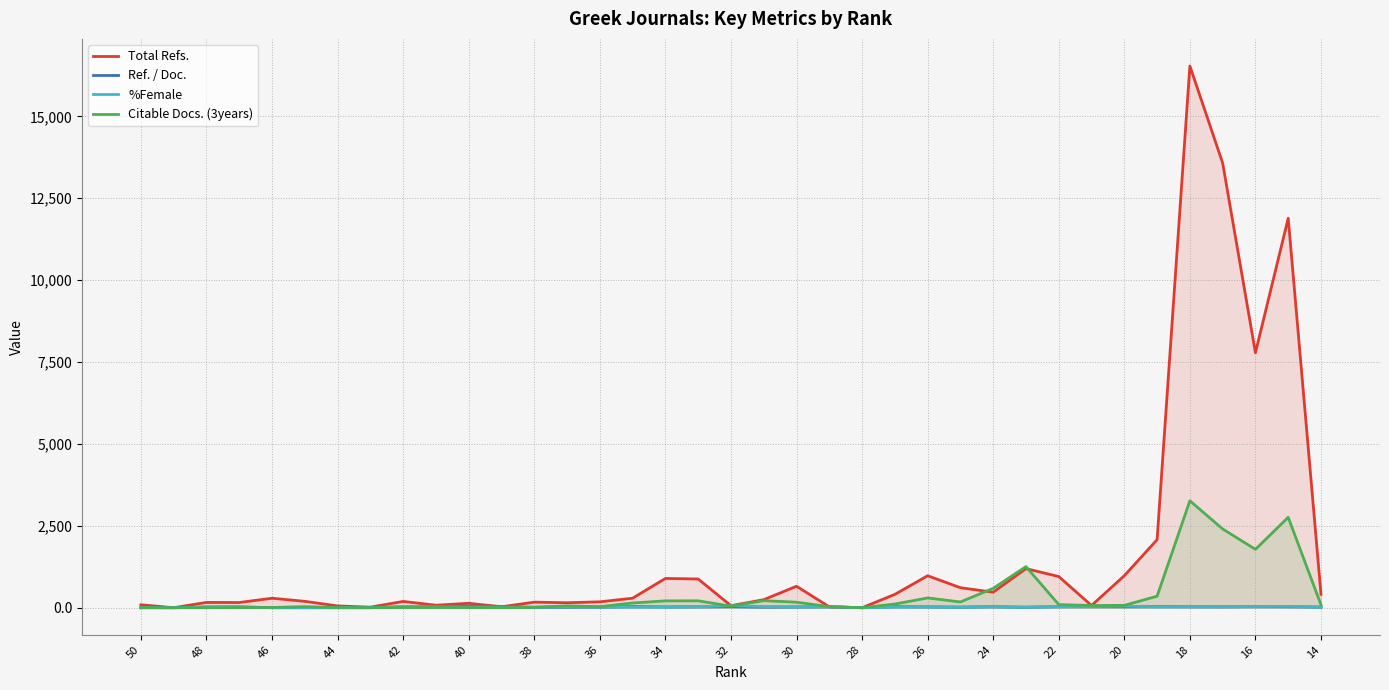

Which series has the largest total across all categories?

Total Refs.